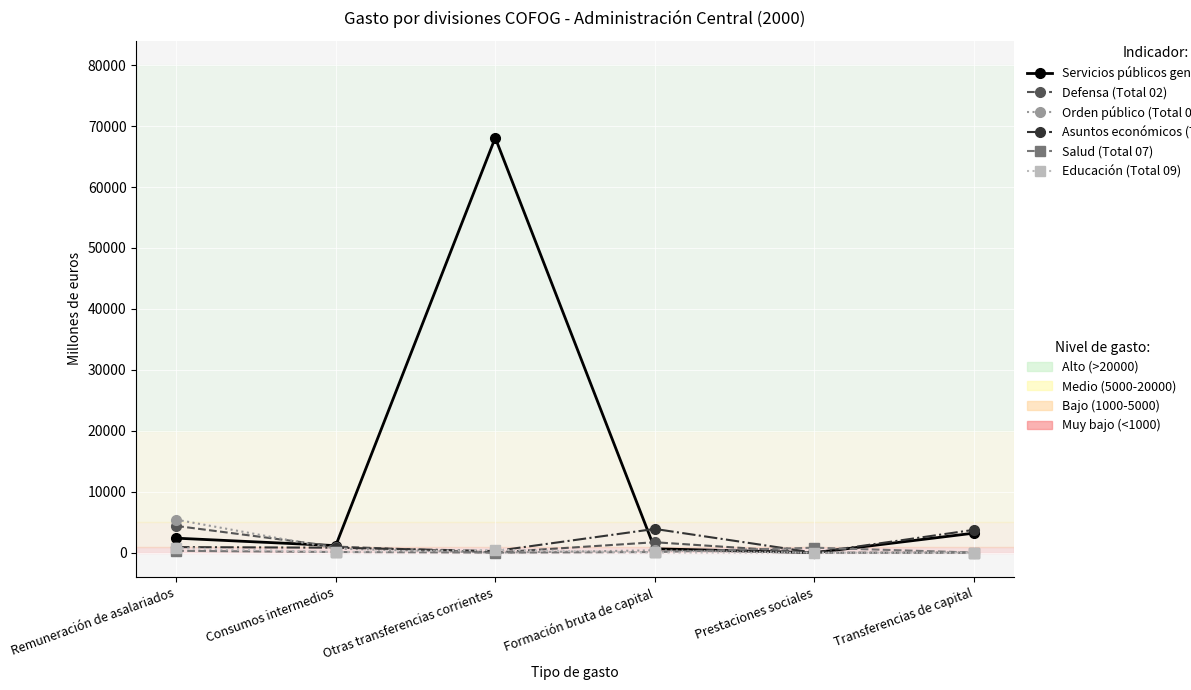

How many series are shown in this chart?

6